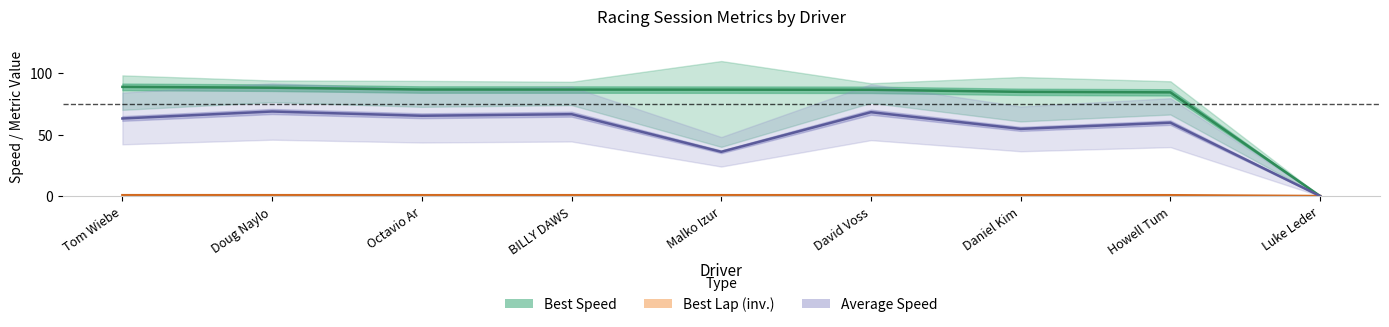

What are all the series names shown in the legend?

Best Speed, Best Lap (inv.), Average Speed